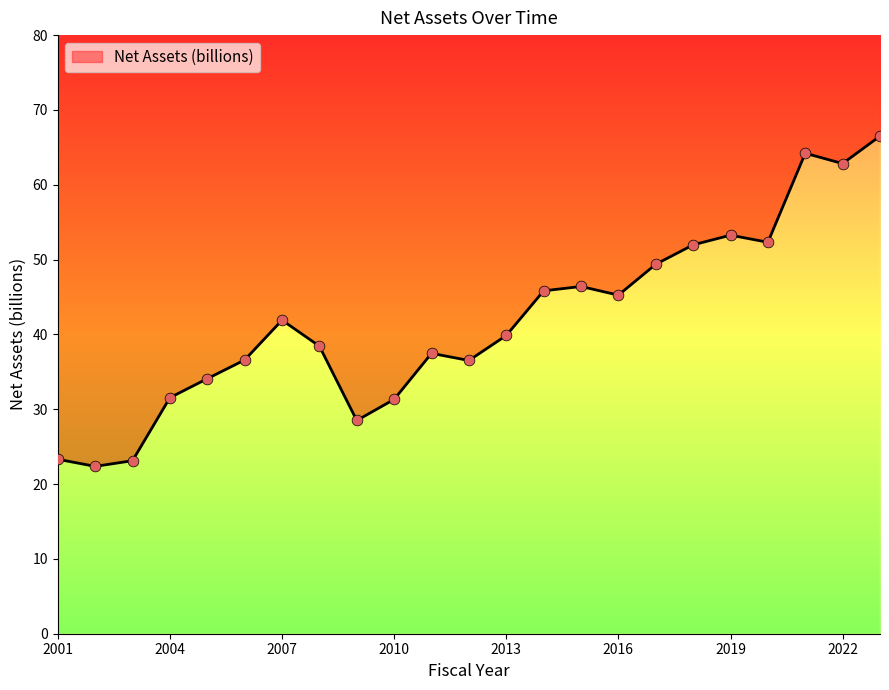

Which has a higher value, 2009 or 2020?

2020